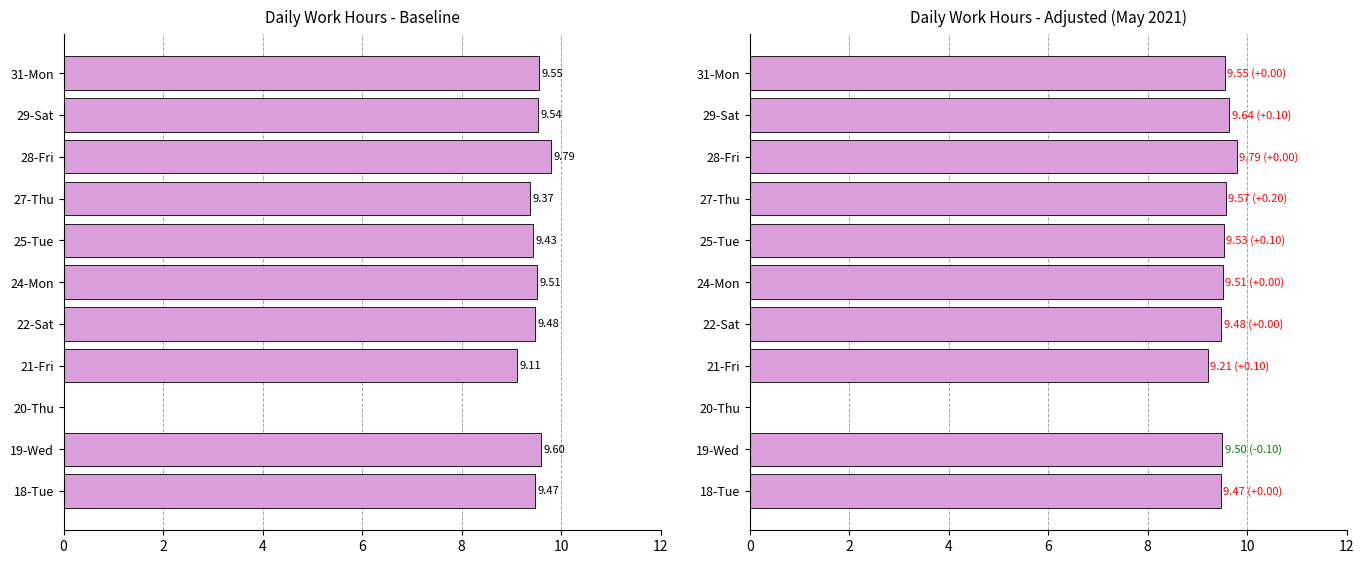

The value of Low (Hours) Adjusted at 10 is 15.0. True or false?

False